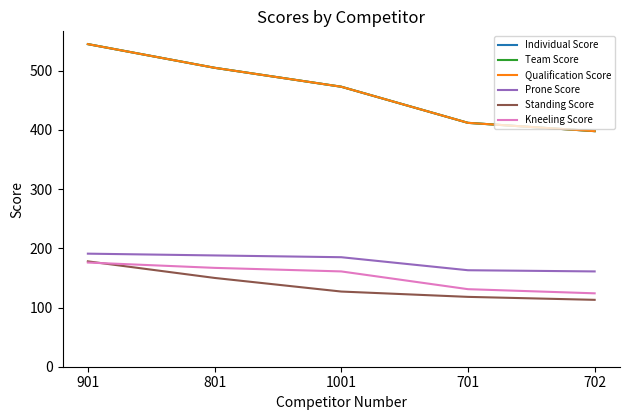

The value of Prone Score at 801 is 78. True or false?

False